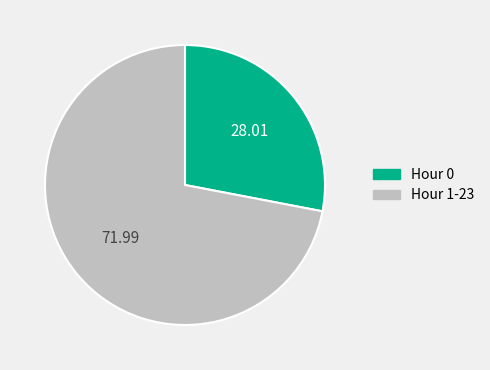

What is the largest slice in the pie chart?

Hour 1-23